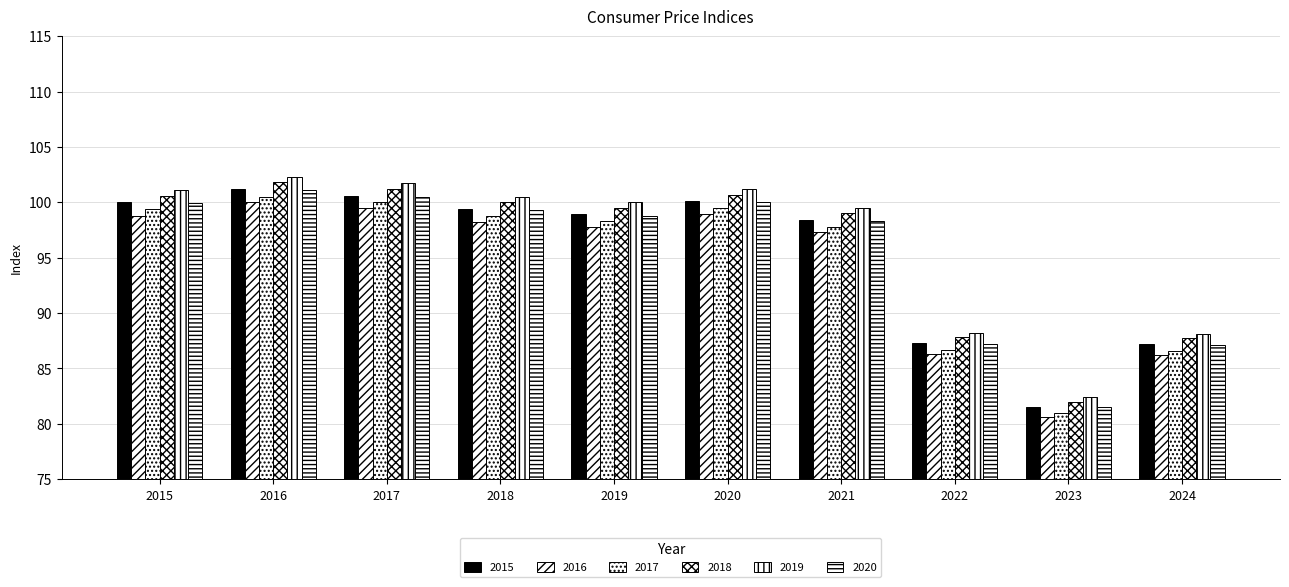

What is the difference between the maximum and minimum values in the 2017 series?

19.5